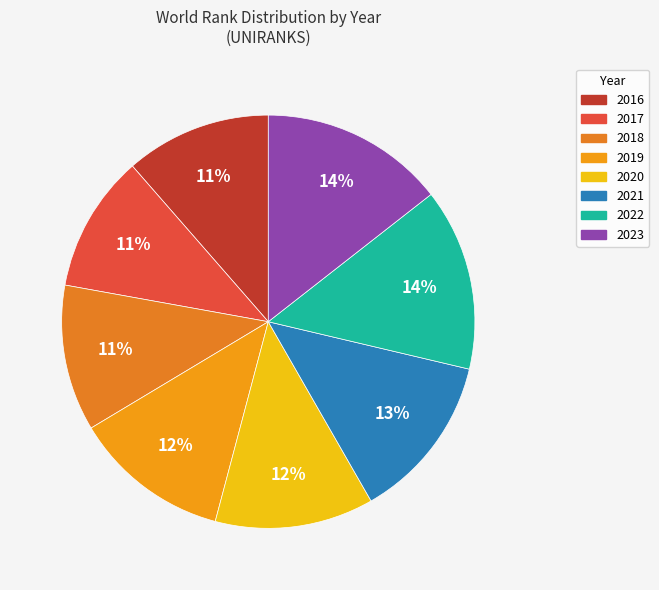

How many slices are in this pie chart?

8